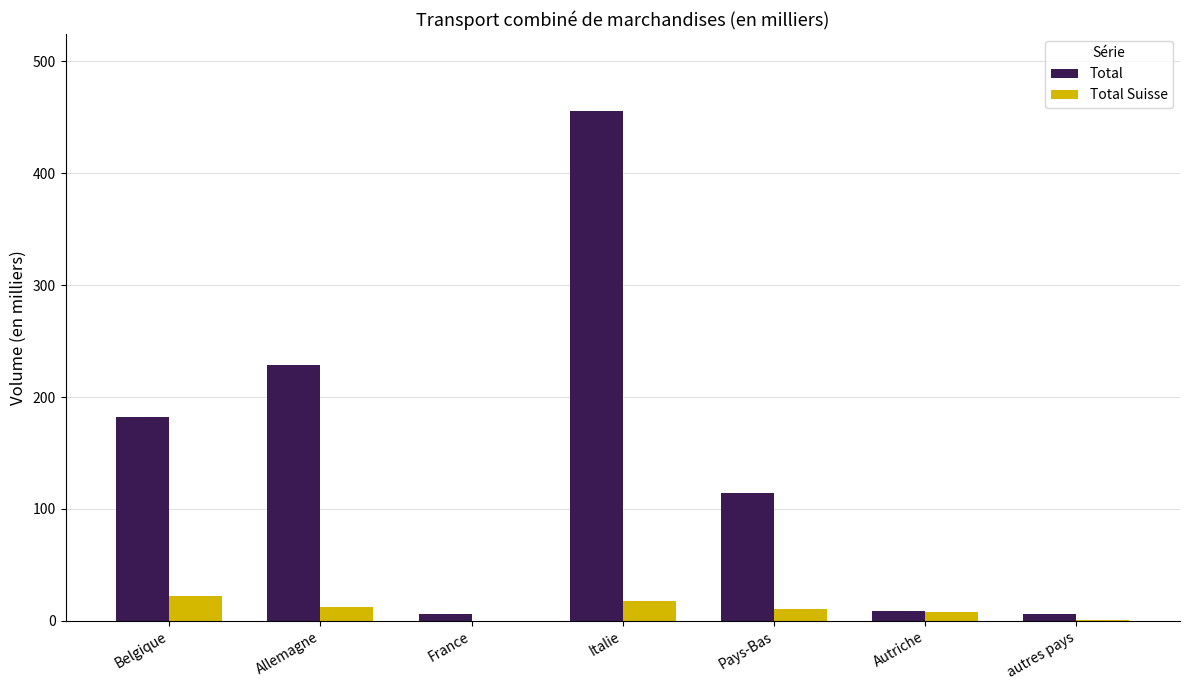

What value does the Total Suisse series have at autres pays?

0.8